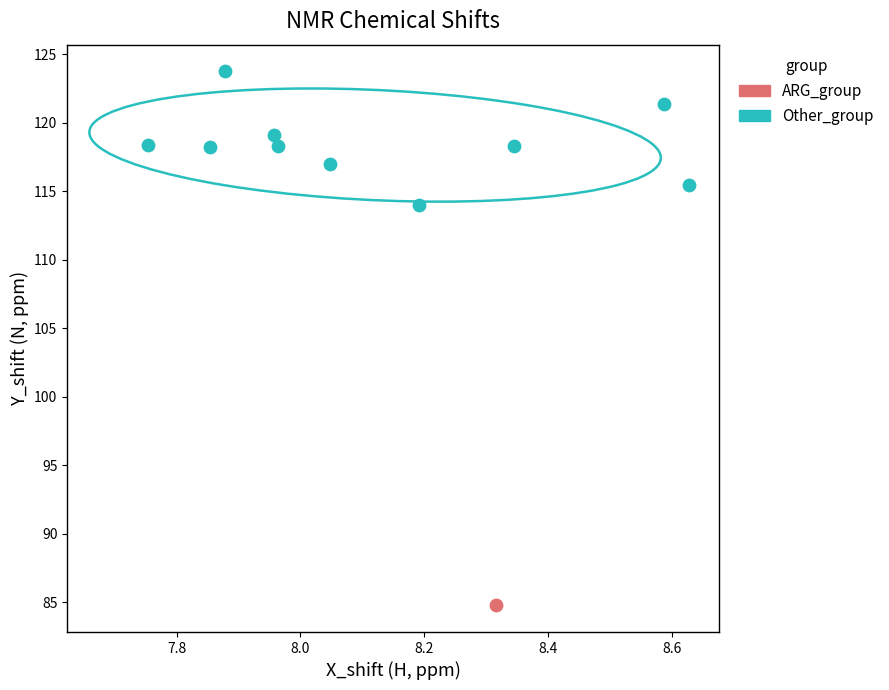

What are all the series names shown in the legend?

ARG_group, Other_group